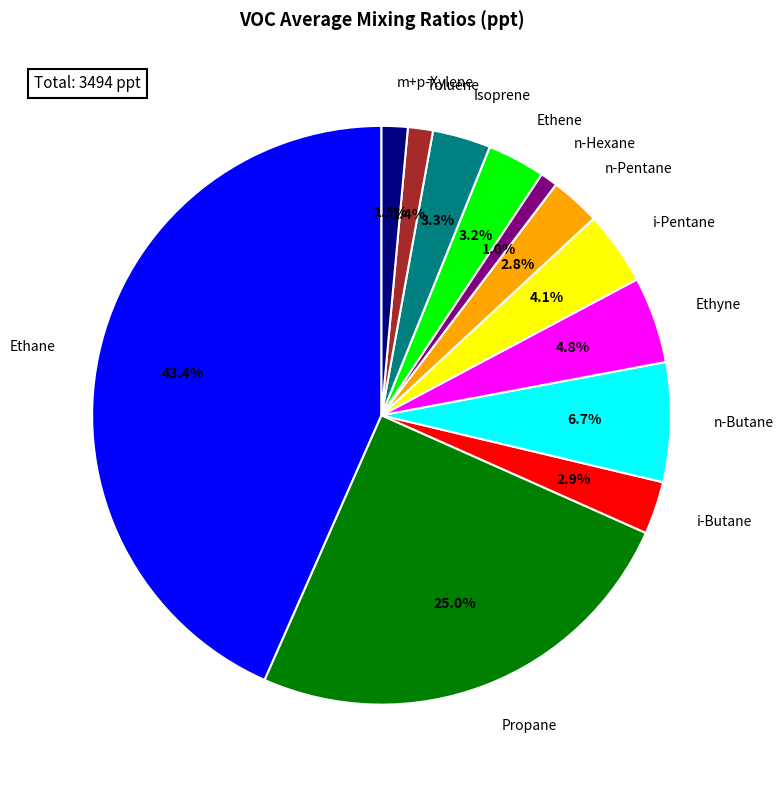

What percentage is NOT represented by n-Butane?

93.3%